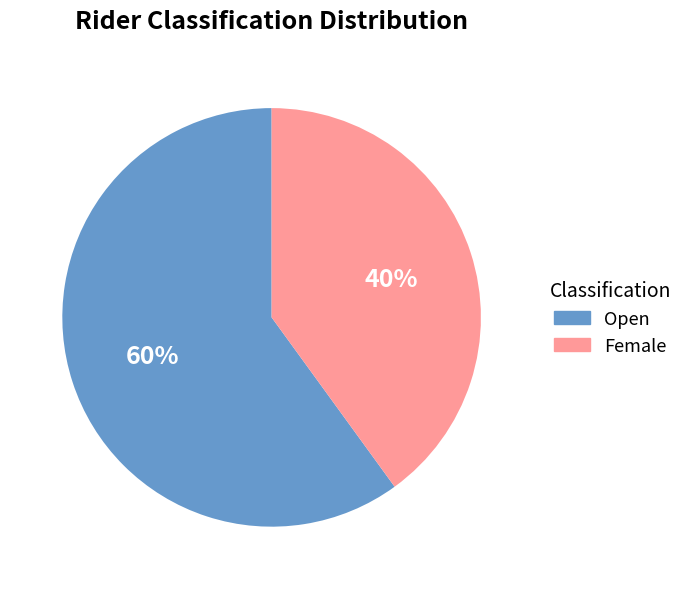

Which slice represents more than half of the pie?

Open